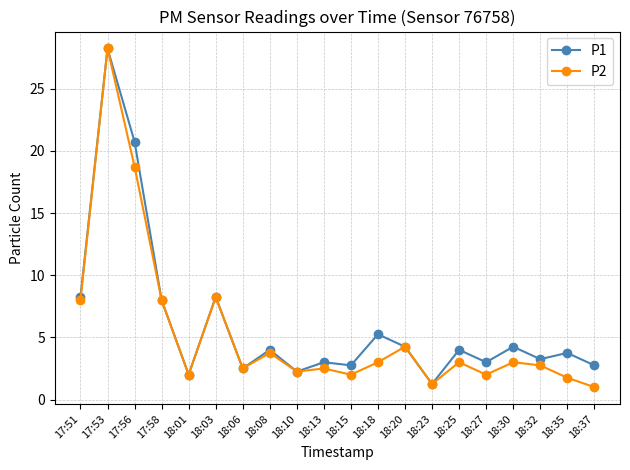

Between 18:20 and 18:35, which series saw the biggest shift?

P2